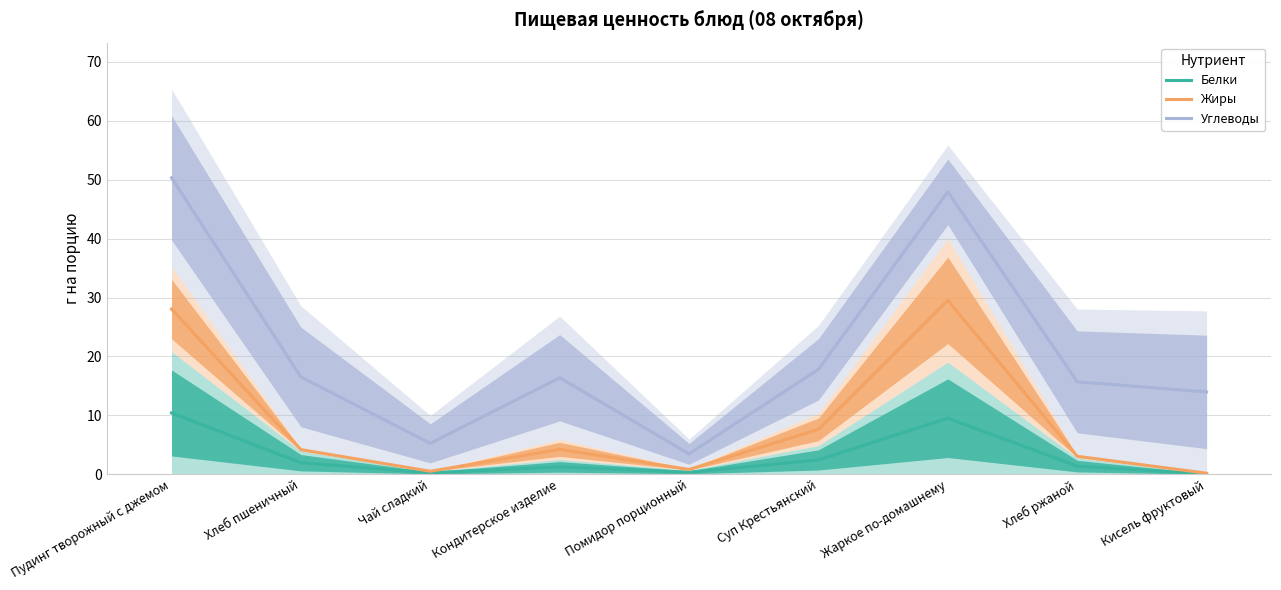

True or false: Жиры has more than 0 points higher than both neighbors.

True